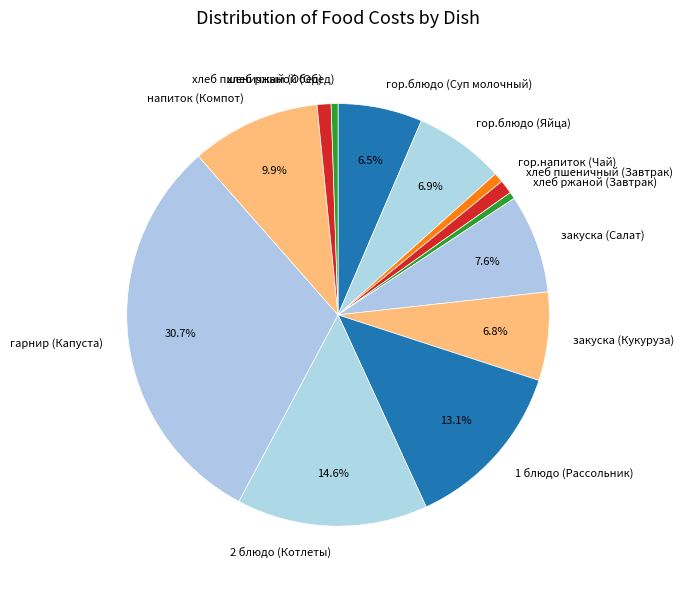

Which category has the biggest portion of the pie?

гарнир (Капуста)